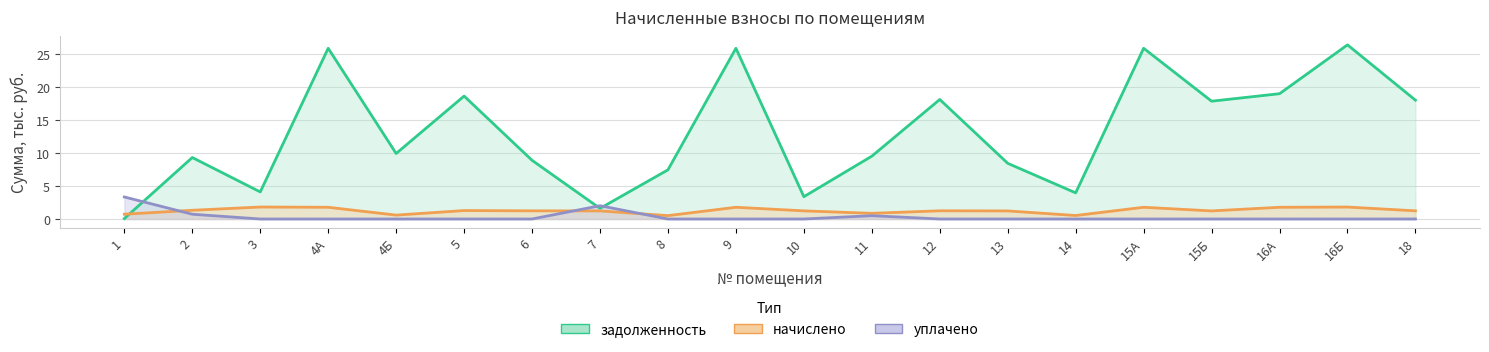

At which label does задолженность first exceed 9?

2